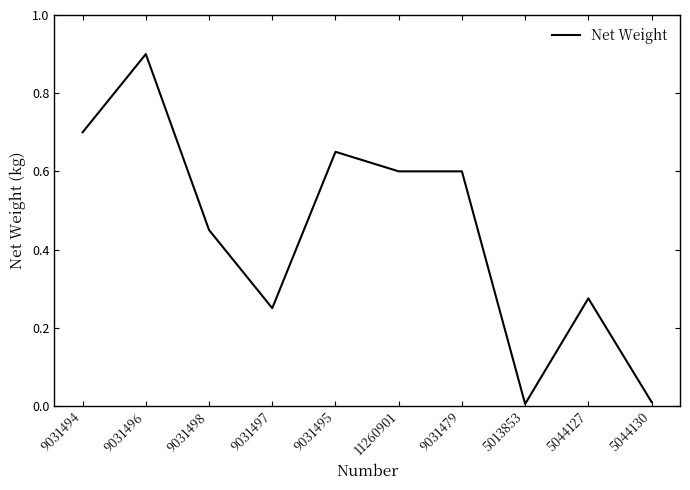

What position from the left is 9031494?

1